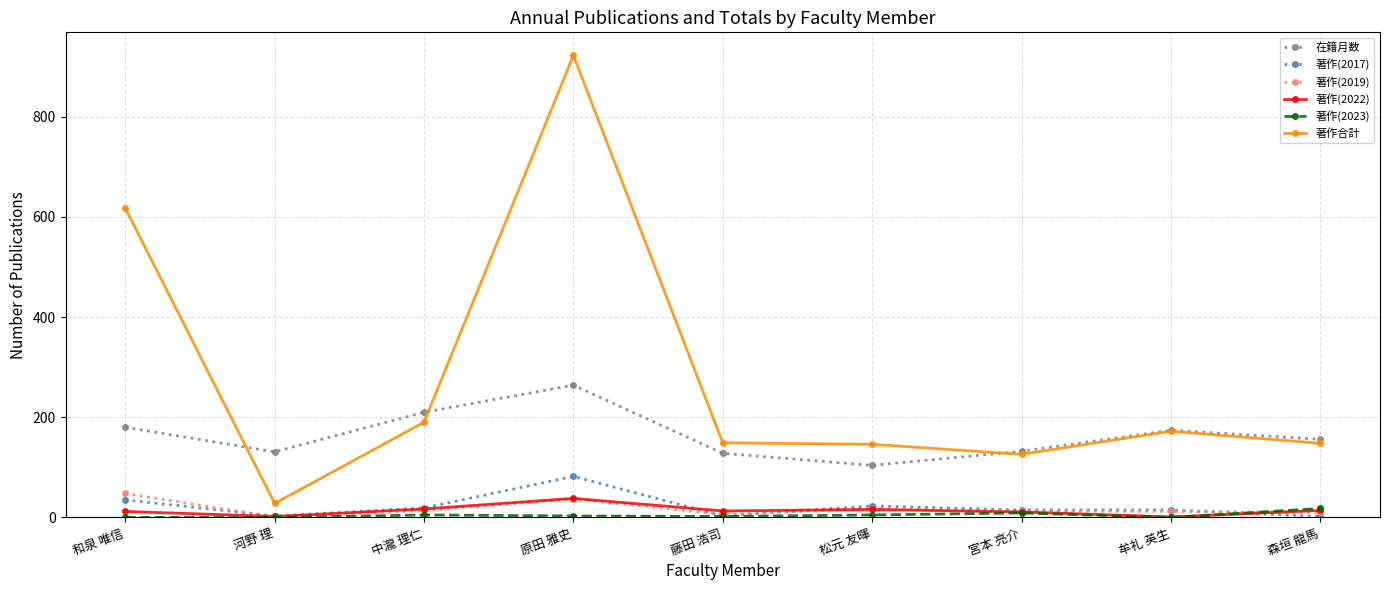

What is the spread (max minus min) of values at 森垣 龍馬?

154